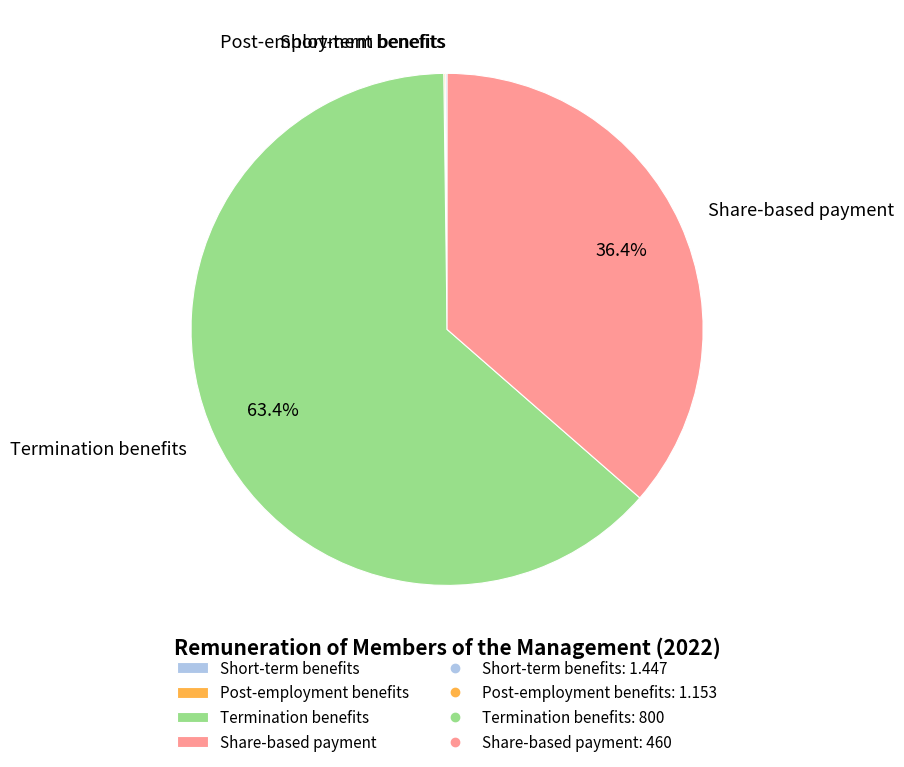

How much of the chart is everything except Share-based payment?

63.6%